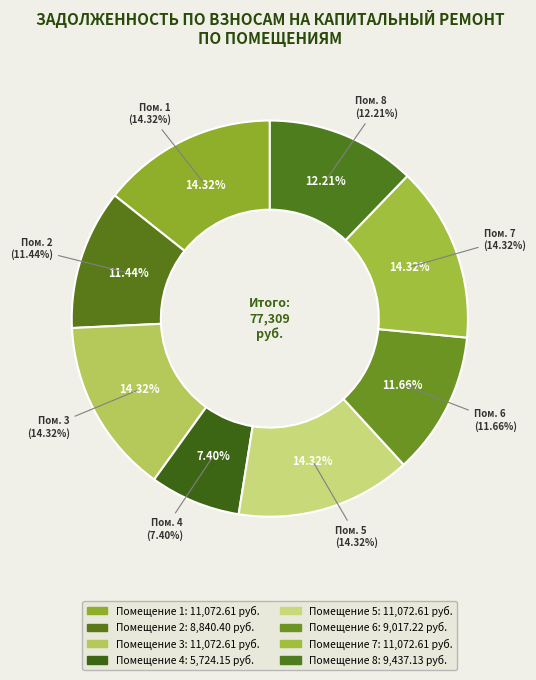

Which slice is the smallest?

4